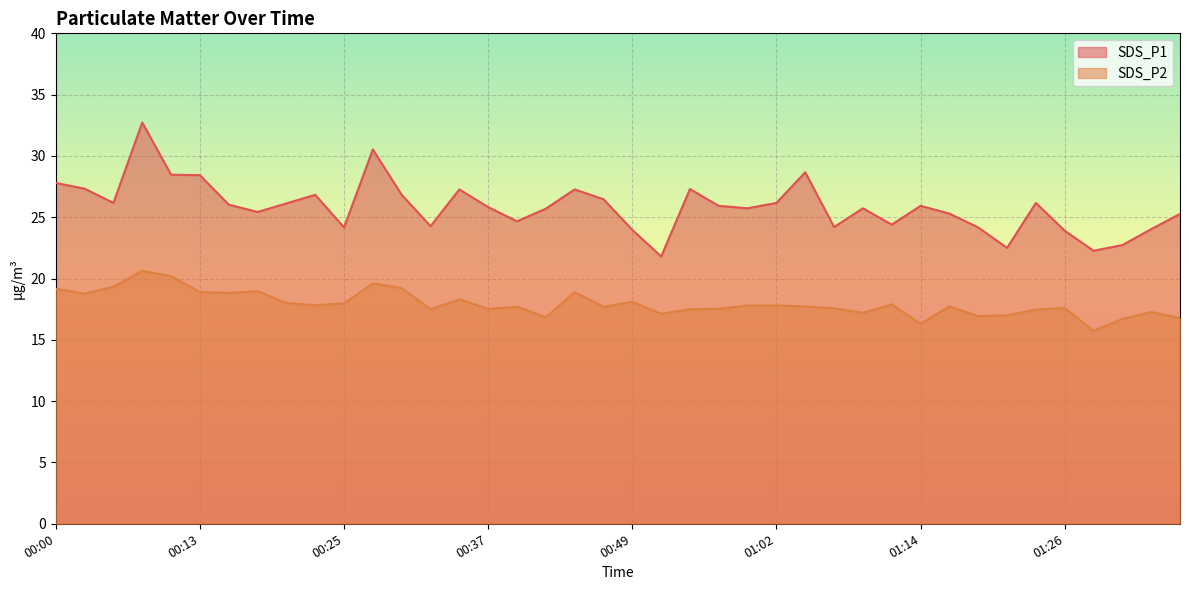

Which series changed the most between 00:15 and 00:25?

SDS_P1